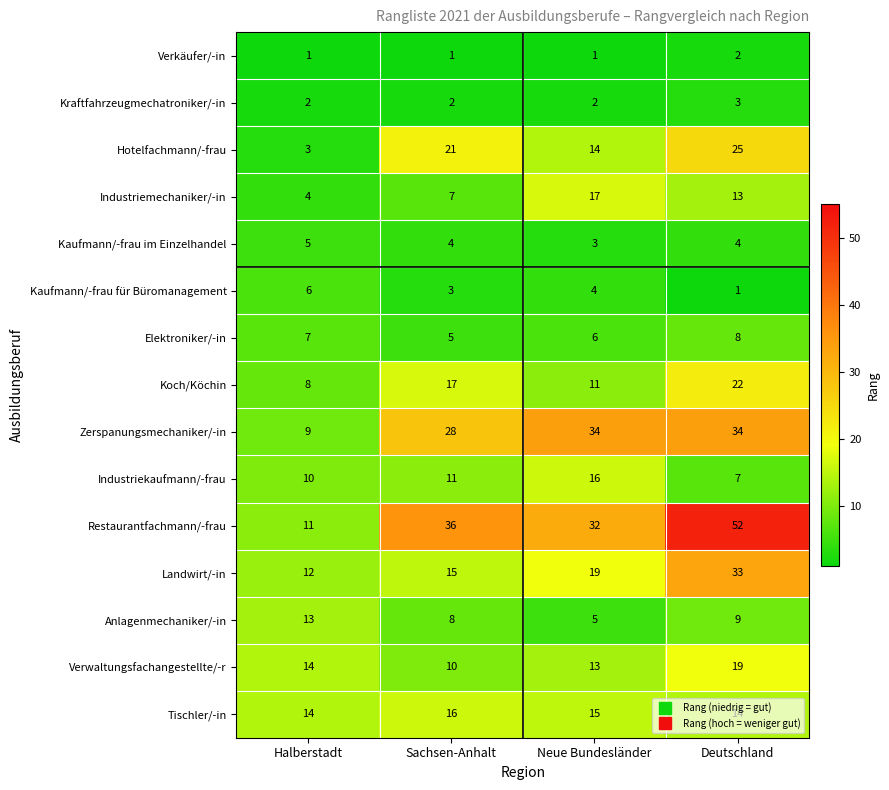

True or false: Elektroniker/-in has a value of 6 at Neue Bundesländer.

True